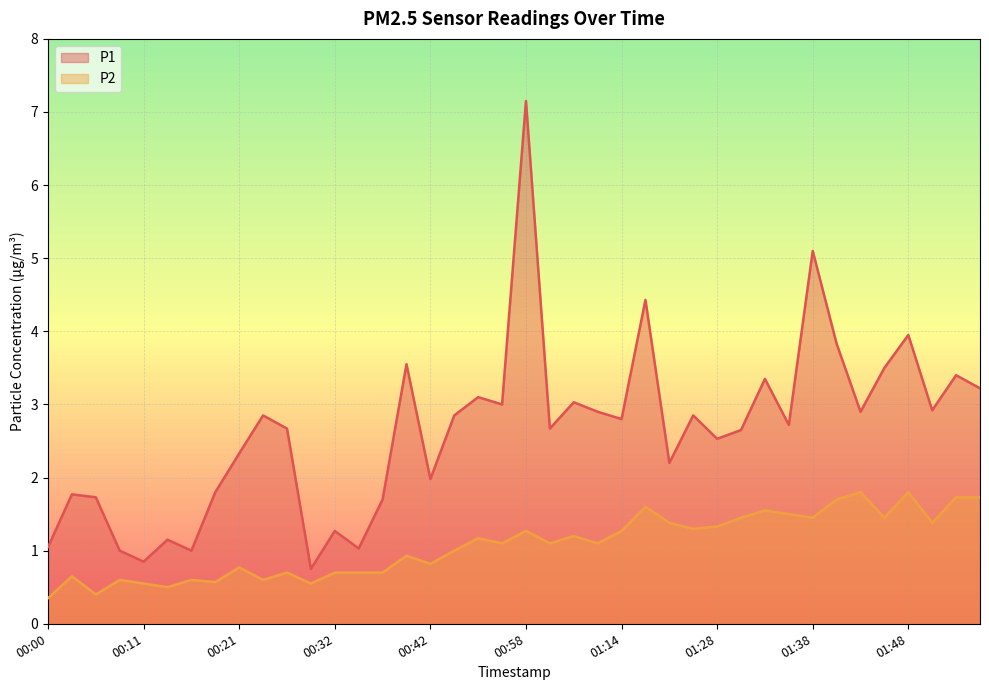

Does the chart display data point markers on the line(s)?

No